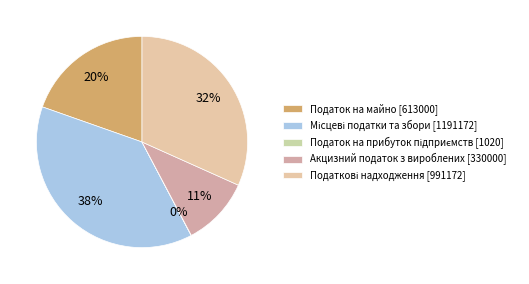

Combined, do Місцеві податки та збори [1191172] and Податок на майно [613000] account for over 50%?

Yes